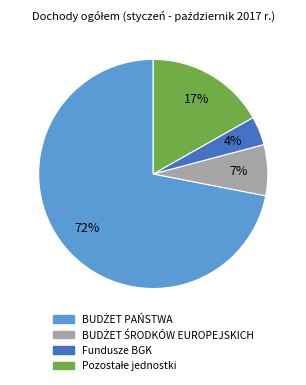

To the nearest percent, what is the difference between the largest and smallest slice percentages?

68%